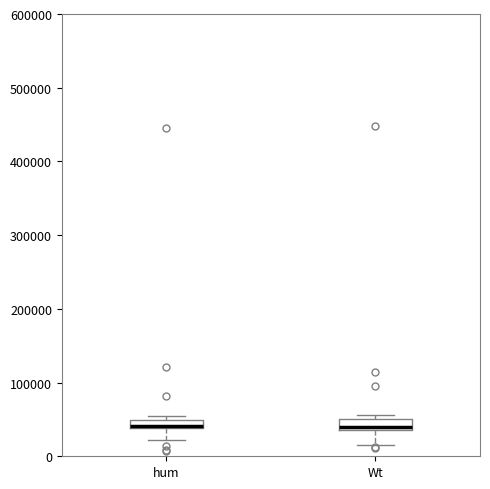

Where does the lower whisker of the box for Wt end on the y-axis? The values are not printed on the chart, so give them approximately, as read against the axis.

20000